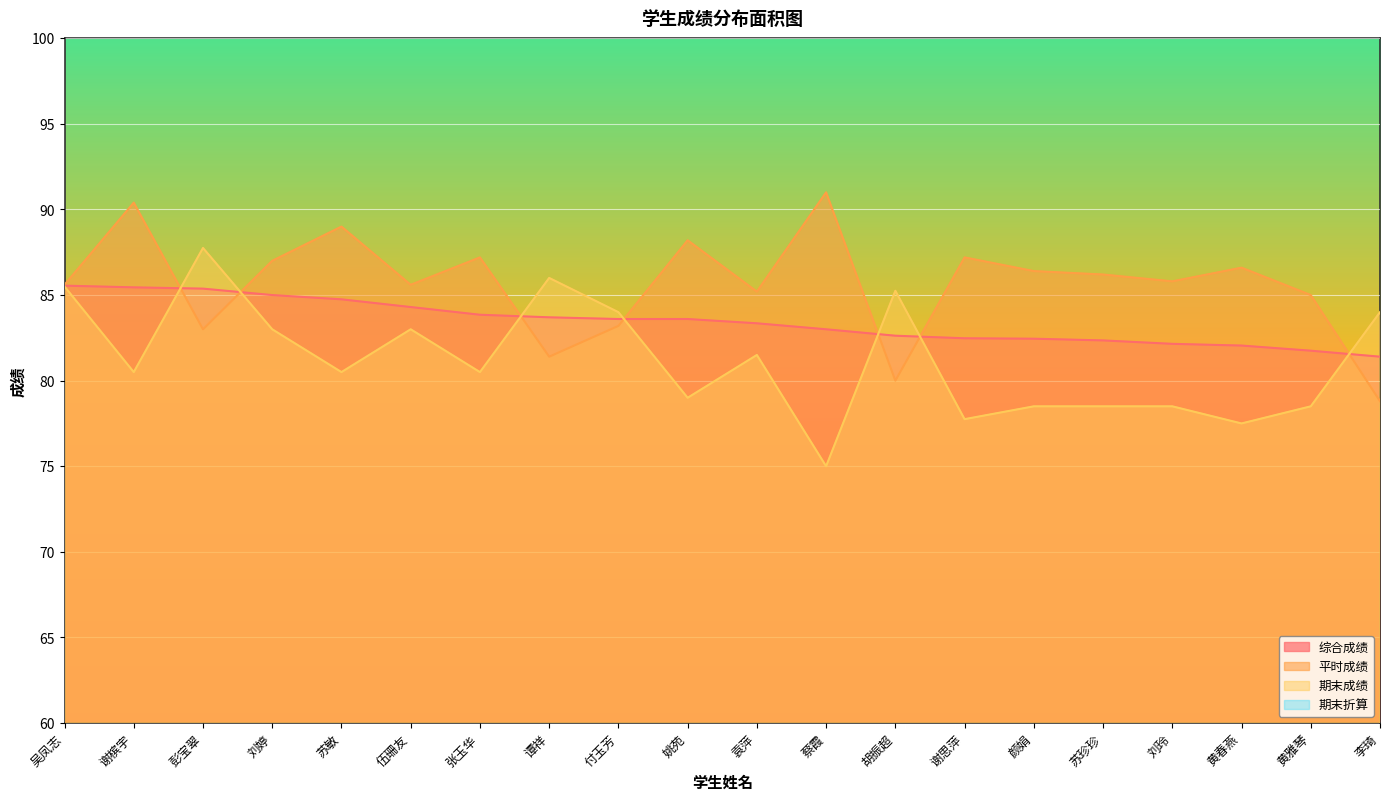

Read the 平时成绩 value at 蔡霞.

91.0